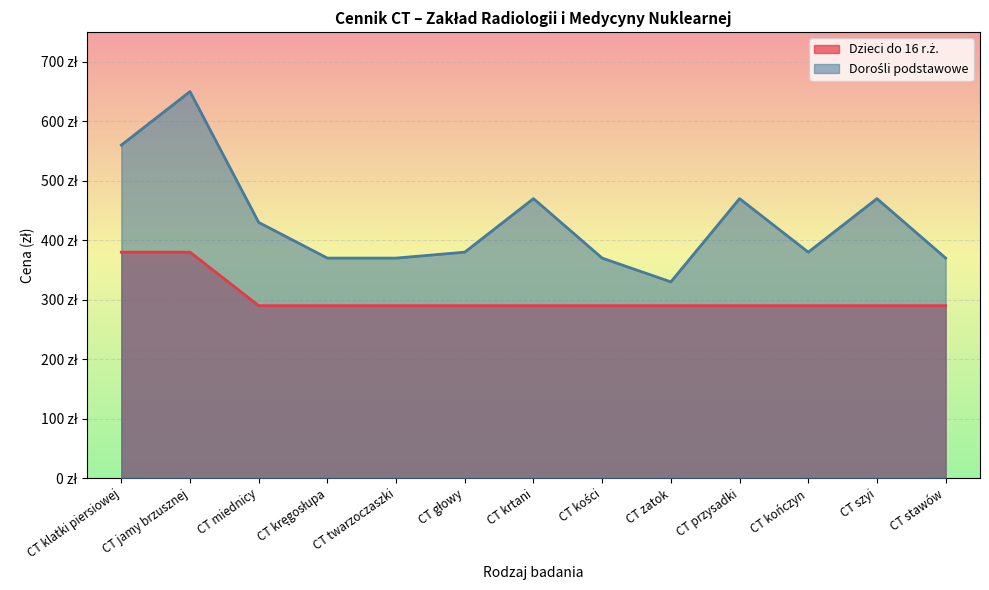

What is the sum of all Dzieci do 16 r.ż. values?

3950